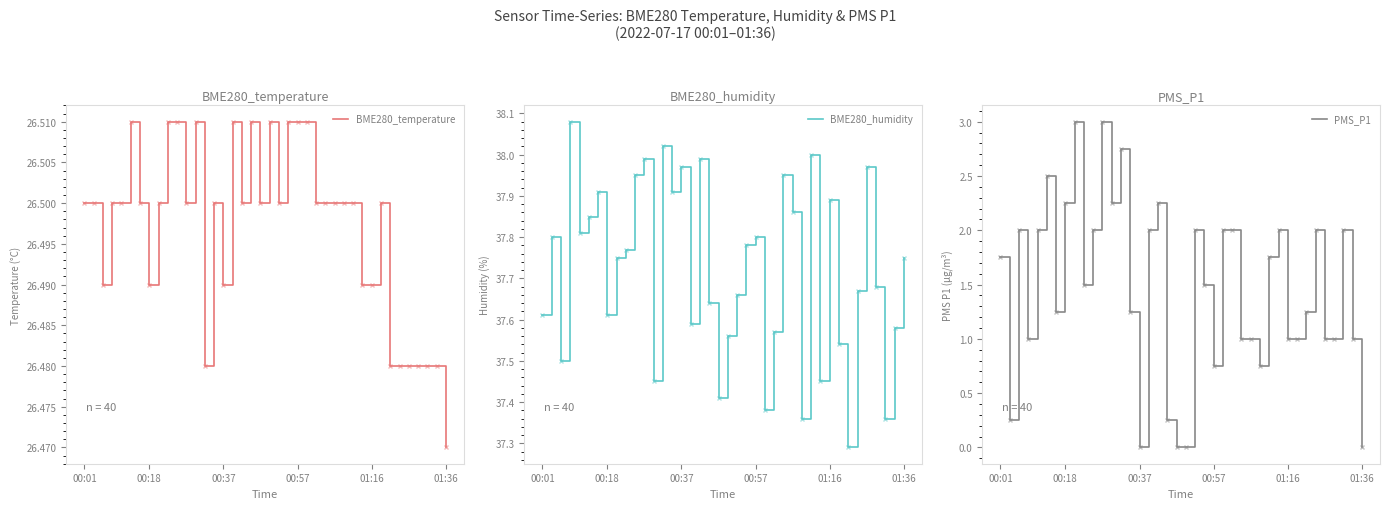

What is the difference between the maximum and second lowest values in the BME280_humidity series?

0.7